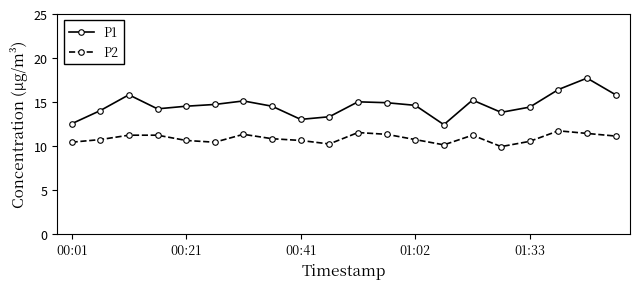

What is the value of the P2 point at the 14th from the left?

10.1